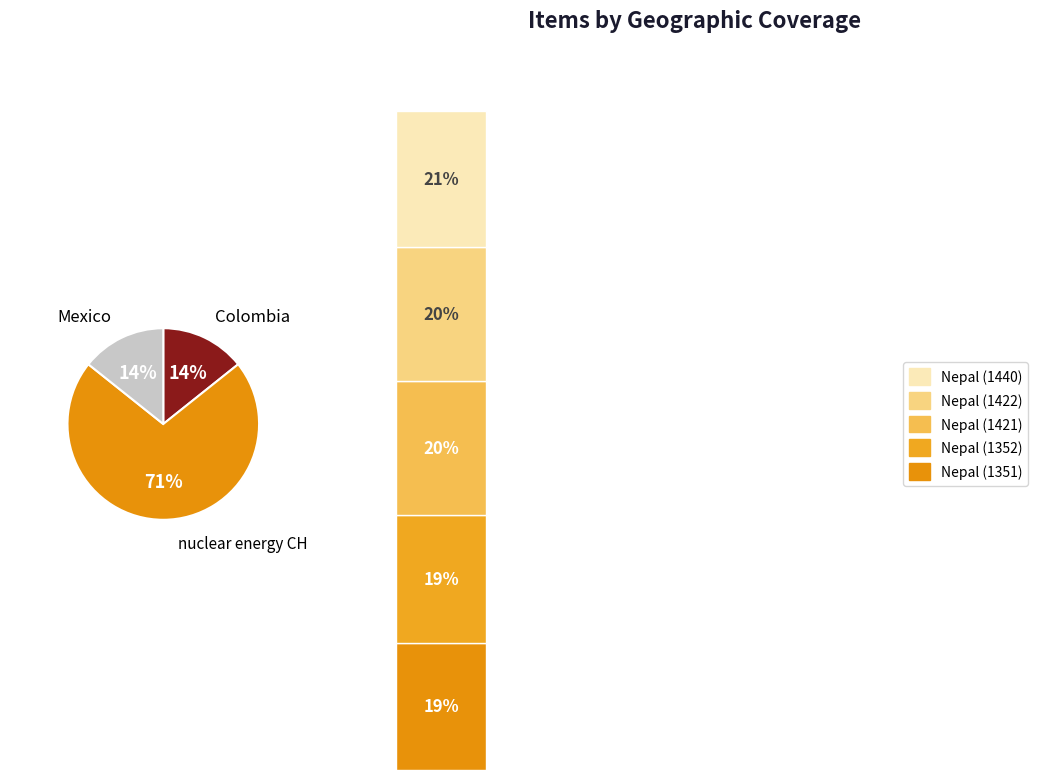

Does any single category account for the majority?

No